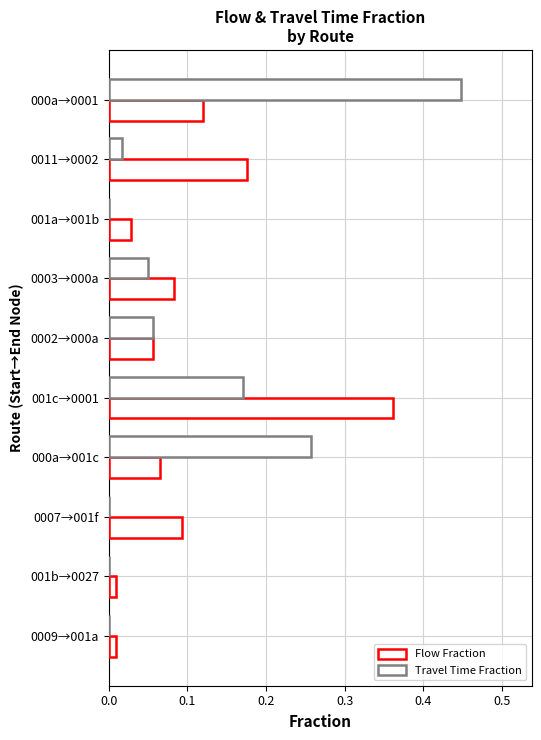

How many data points does each series have?

10